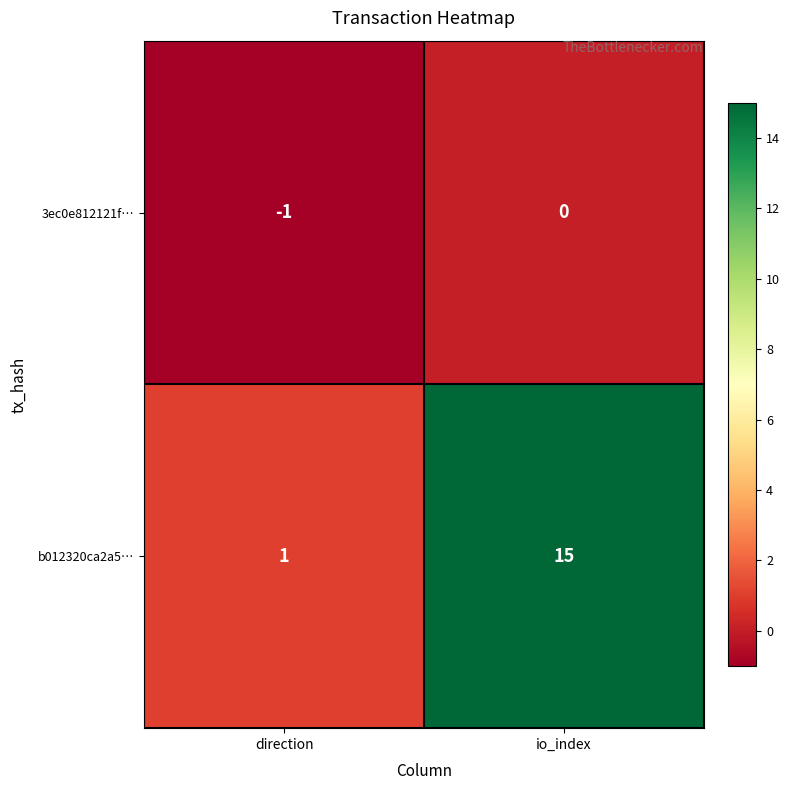

What is the spread (max minus min) of values at direction?

2